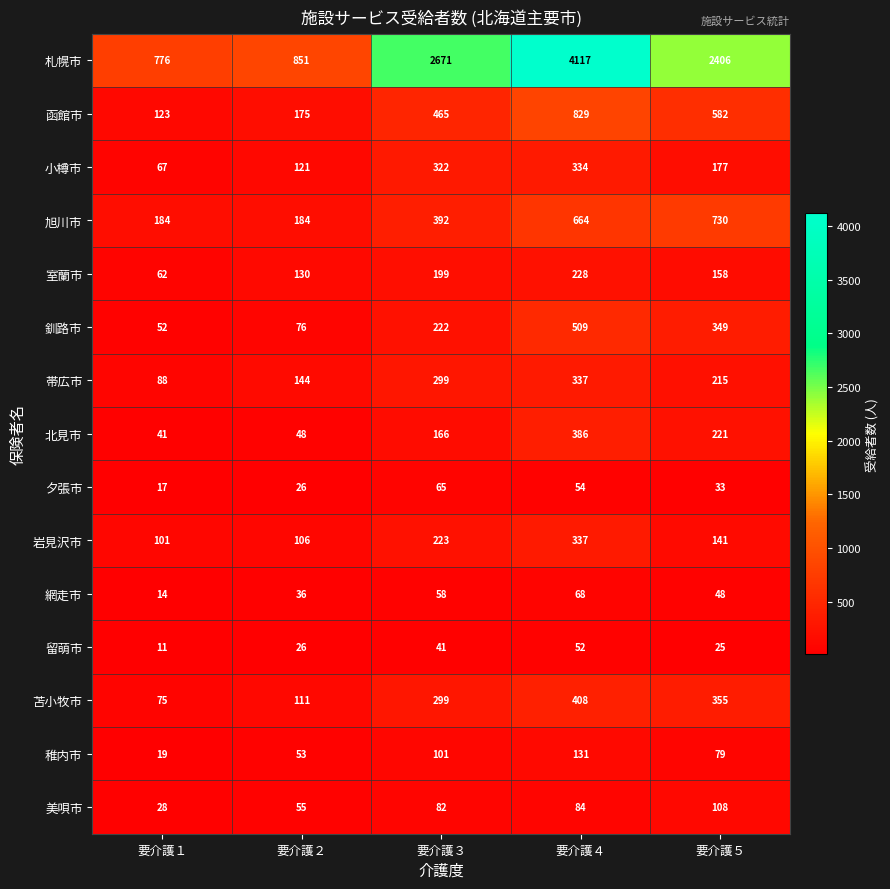

List the labels in order of 夕張市 value, largest first.

要介護３, 要介護４, 要介護５, 要介護２, 要介護１